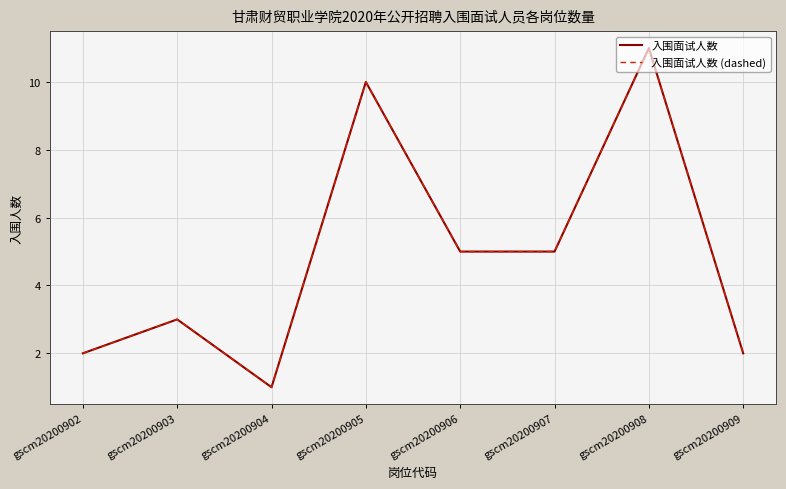

True or false: 入围面试人数 has a value of 2 at gscm20200907.

False